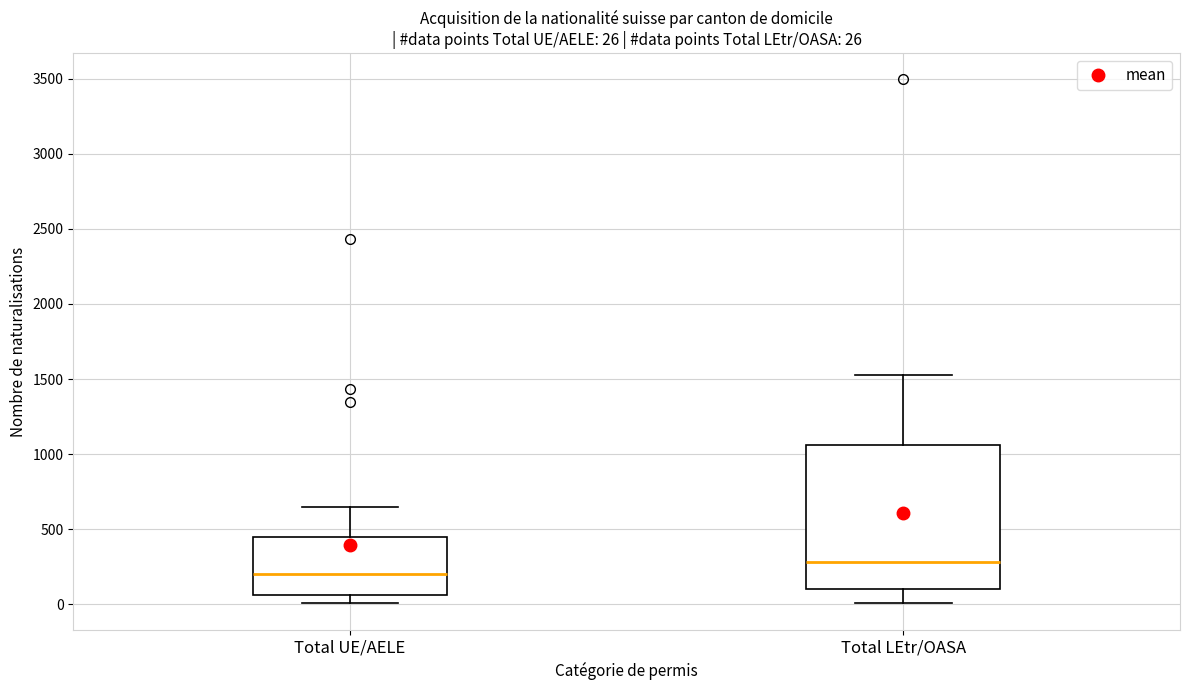

Comparing the boxes themselves (not the whiskers), which one is the tallest?

Total LEtr/OASA